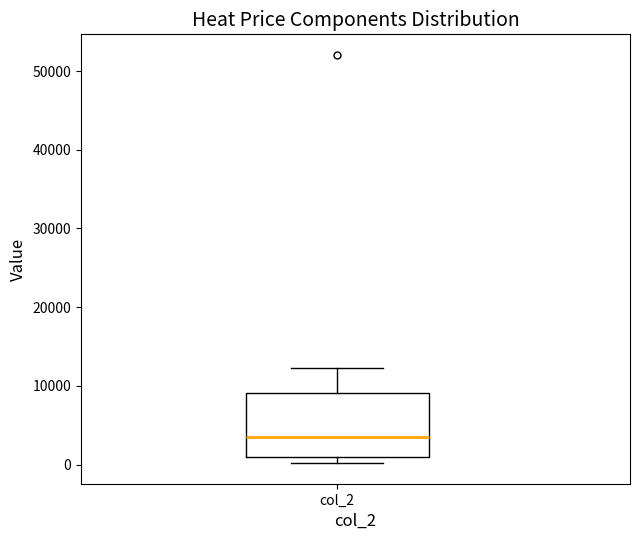

Where is the lower edge of the box for col_2 on the y-axis? The values are not printed on the chart, so give them approximately, as read against the axis.

1000